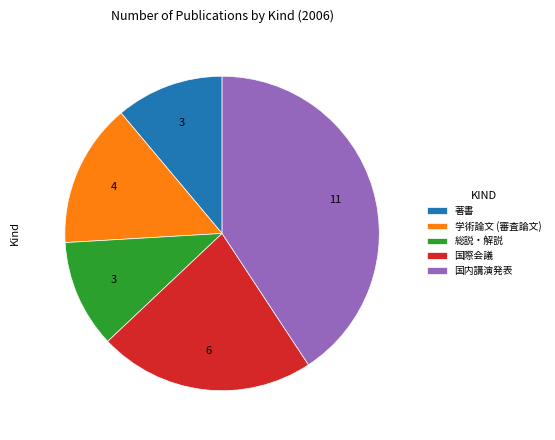

Which slice is the largest?

国内講演発表